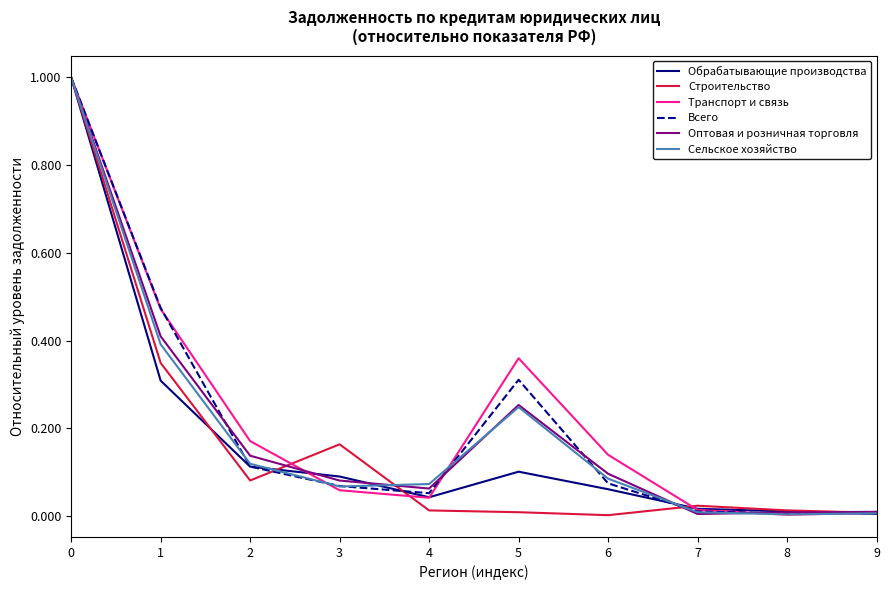

Between 6 and 8, which series saw the biggest shift?

Транспорт и связь